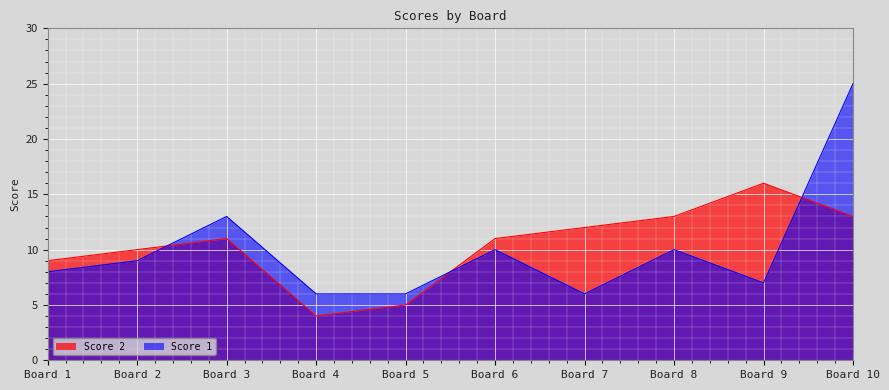

What is the total value across all series at Board 5?

11